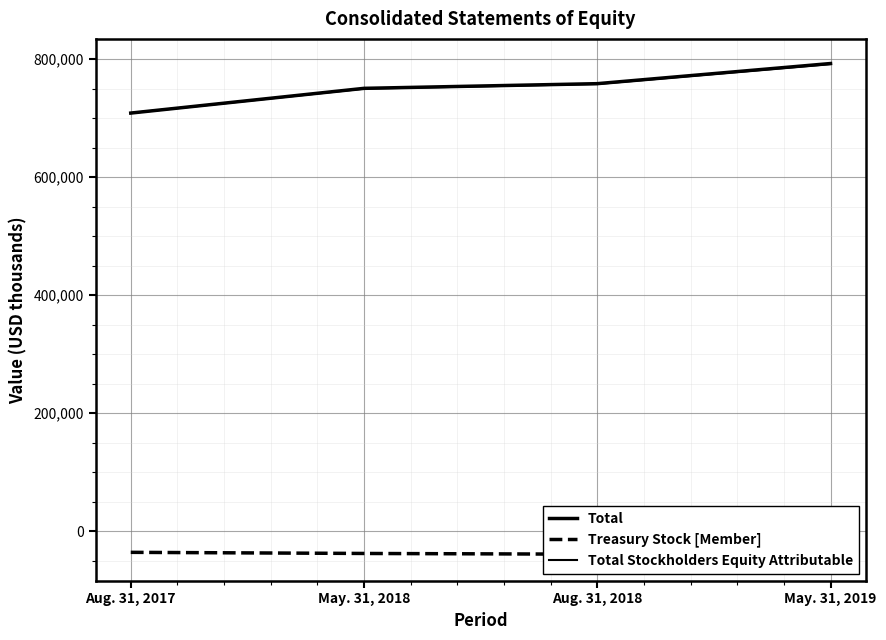

What is the total value across all series at Aug. 31, 2018?

1477533